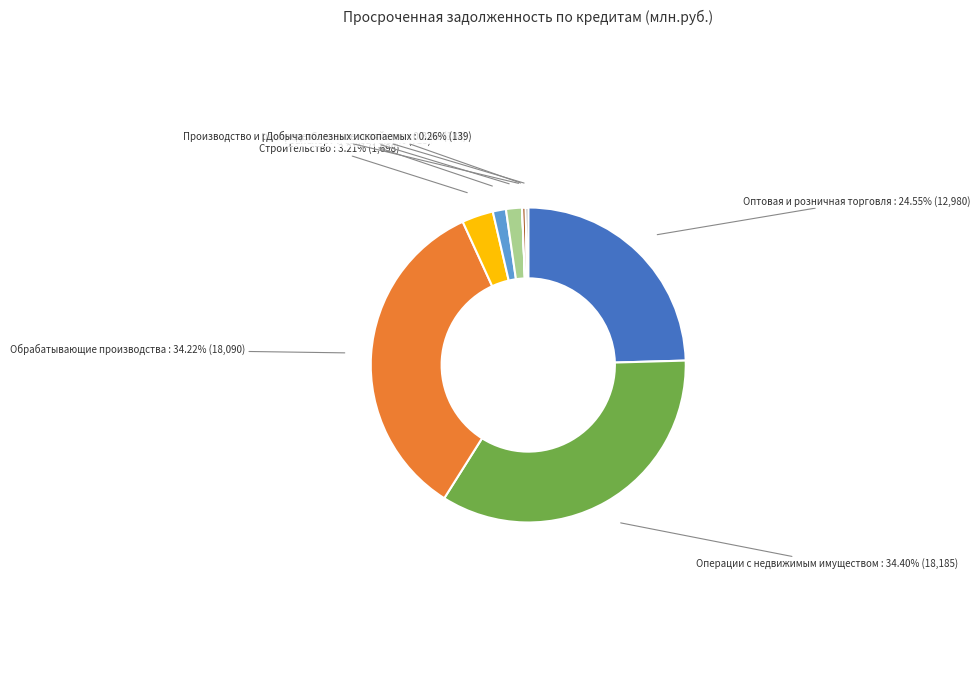

Does any single category account for the majority?

No